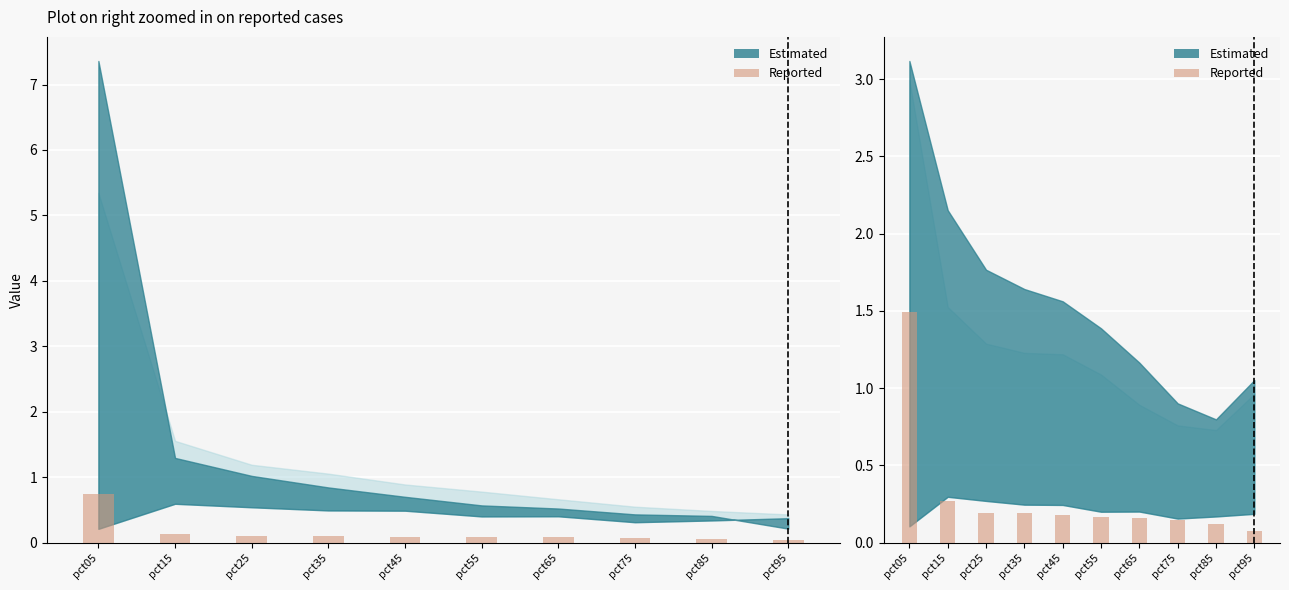

Where is the data nearest to the value 0?

pct95